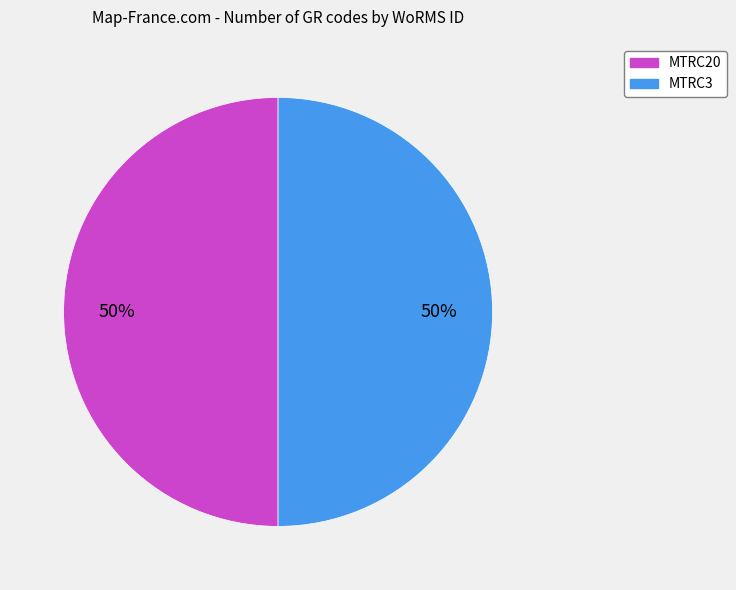

What is the ratio of the value at MTRC20 to the value at MTRC3?

1.0